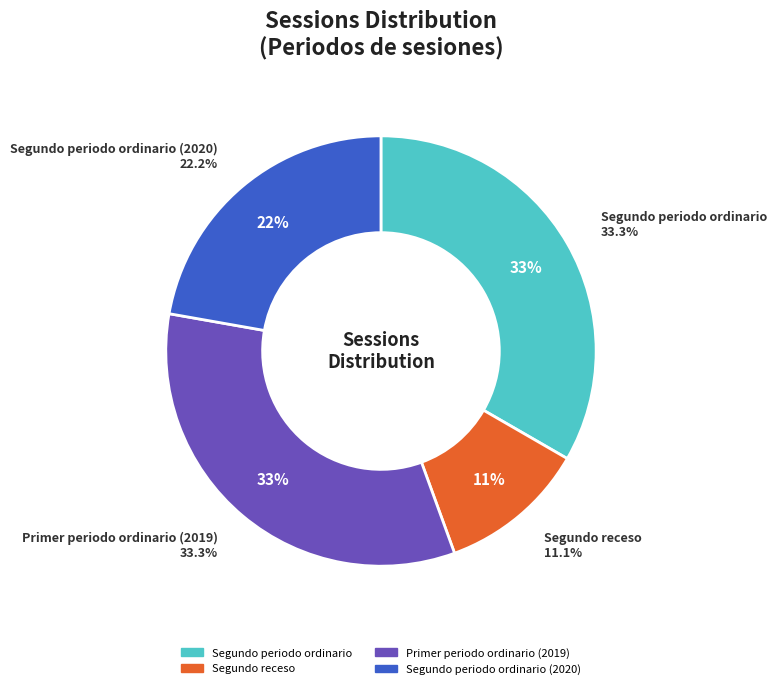

Between Segundo periodo ordinario and Segundo periodo ordinario (2020), which is larger?

Segundo periodo ordinario